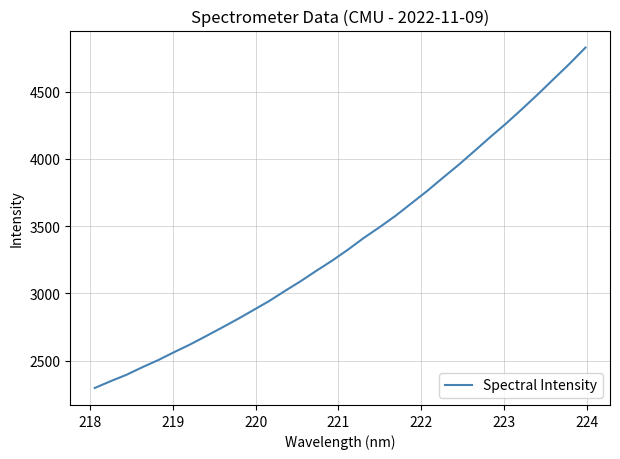

What is the difference between the maximum and minimum values?

2529.6